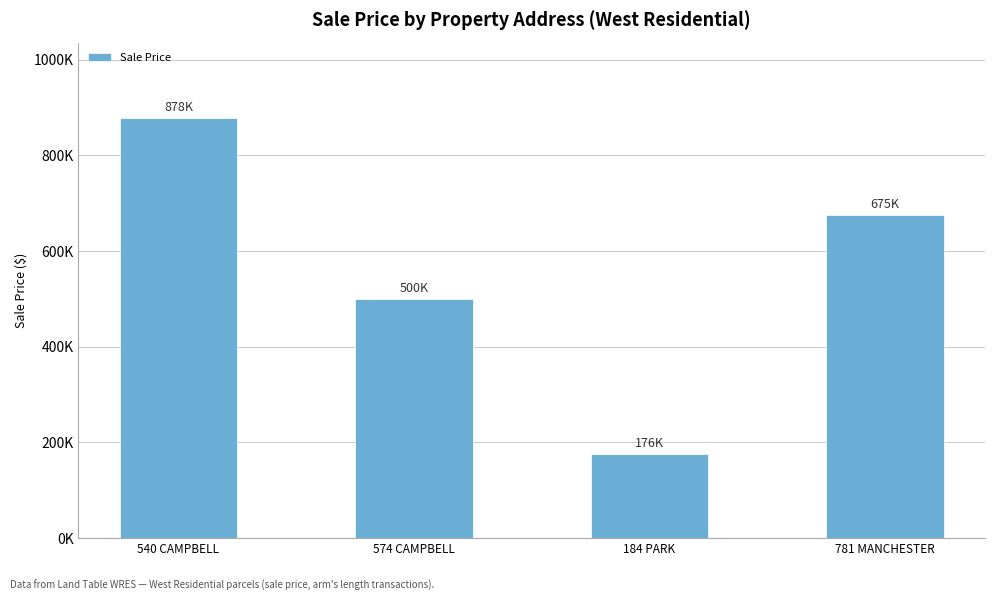

What is the greatest value displayed?

878000